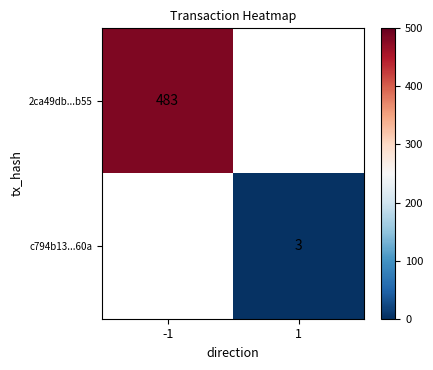

Is the value of c794b13...60a at 1 greater than the value of 2ca49db...b55 at -1?

No